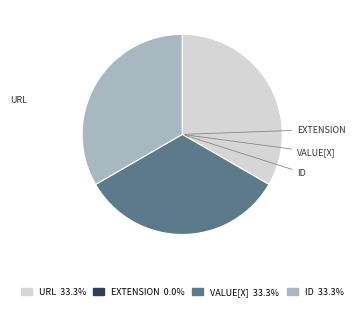

Is there a majority slice in this chart?

No